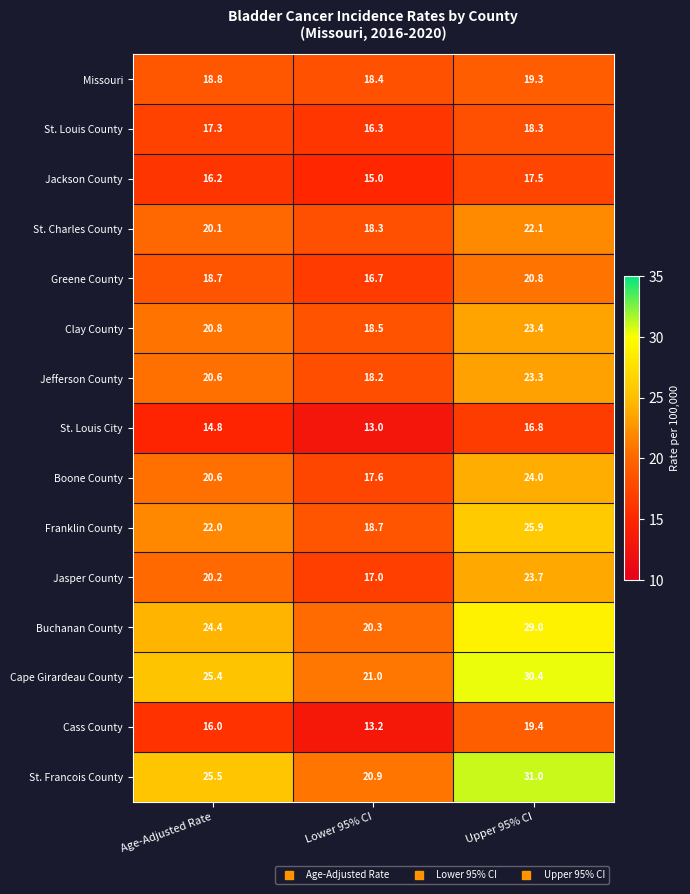

List the labels in order of Franklin County value, largest first.

Upper 95% CI, Age-Adjusted Rate, Lower 95% CI